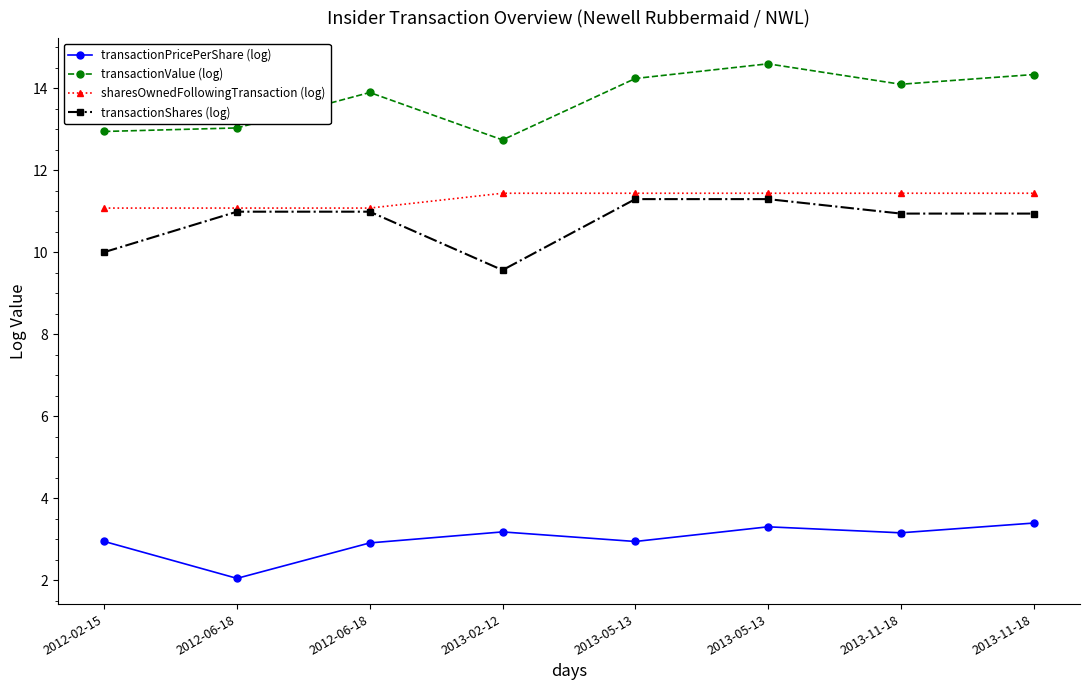

How many lines are shown in the chart?

4